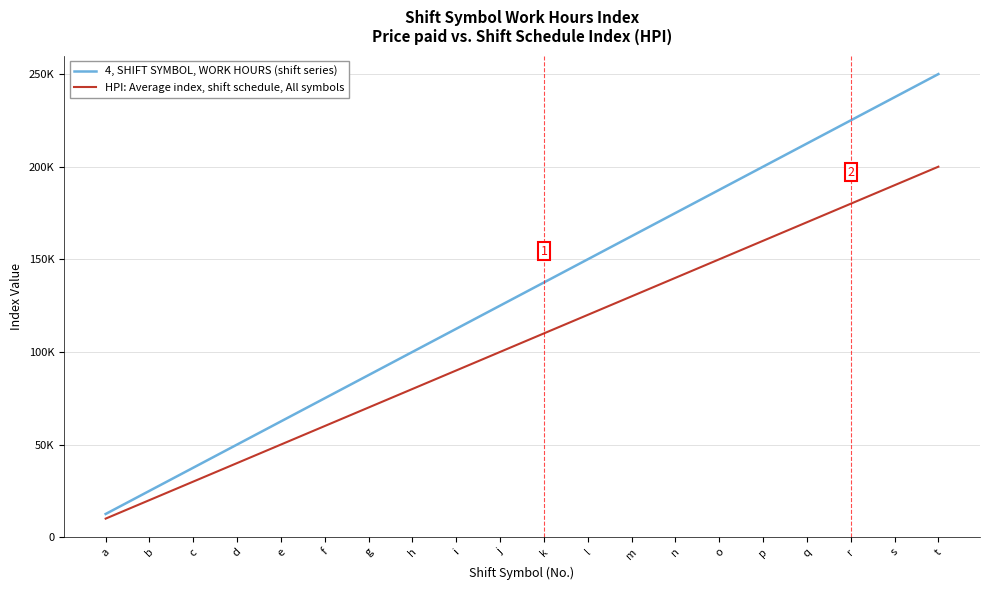

Which series has the widest spread of values?

4, SHIFT SYMBOL, WORK HOURS (shift series)